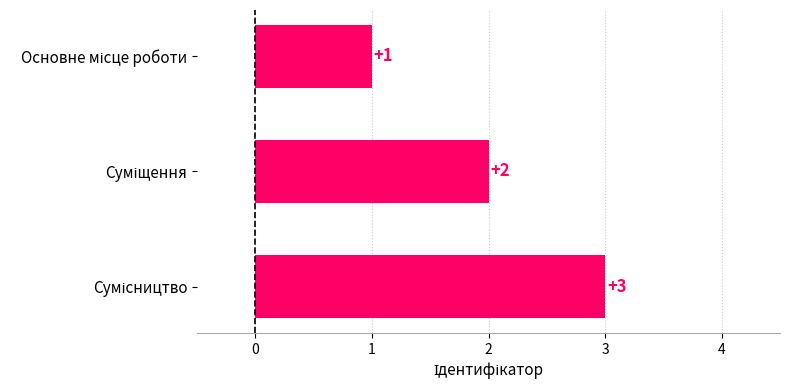

How many distinct data groups are displayed?

1